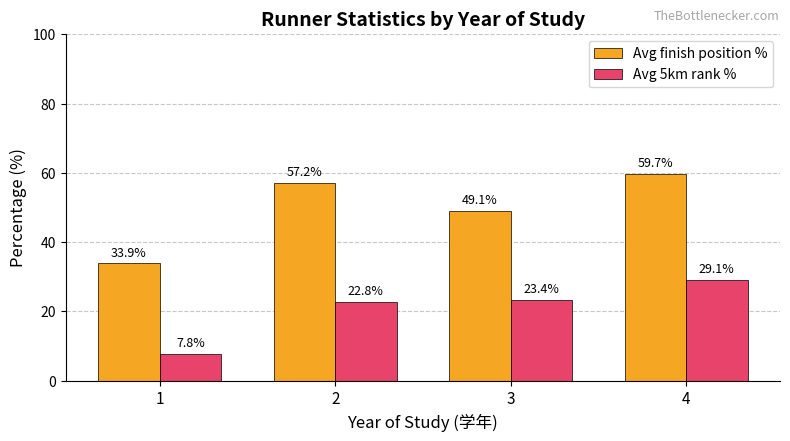

Reading left to right, list all the values displayed in this chart.

Avg finish position %: 33.9	57.2	49.1	59.7
Avg 5km rank %: 7.8	22.8	23.4	29.1